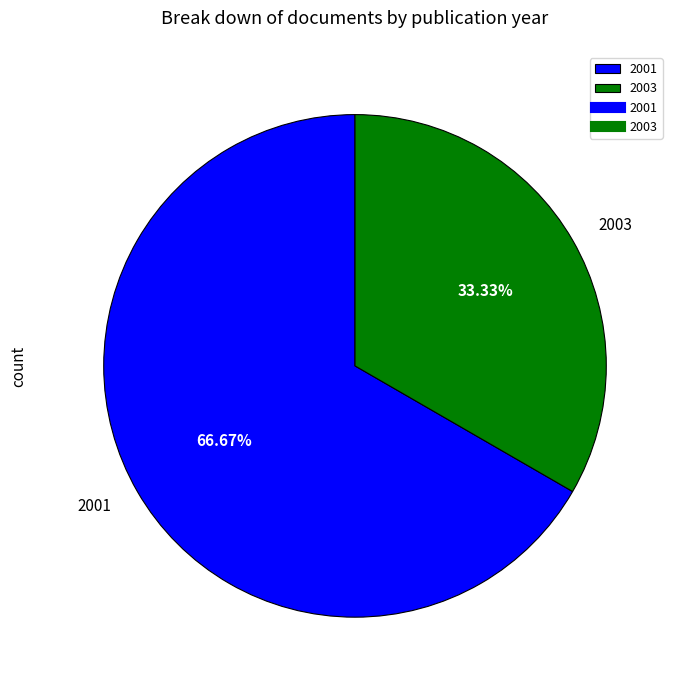

What is the ratio of the value at 2001 to the value at 2003?

2.0